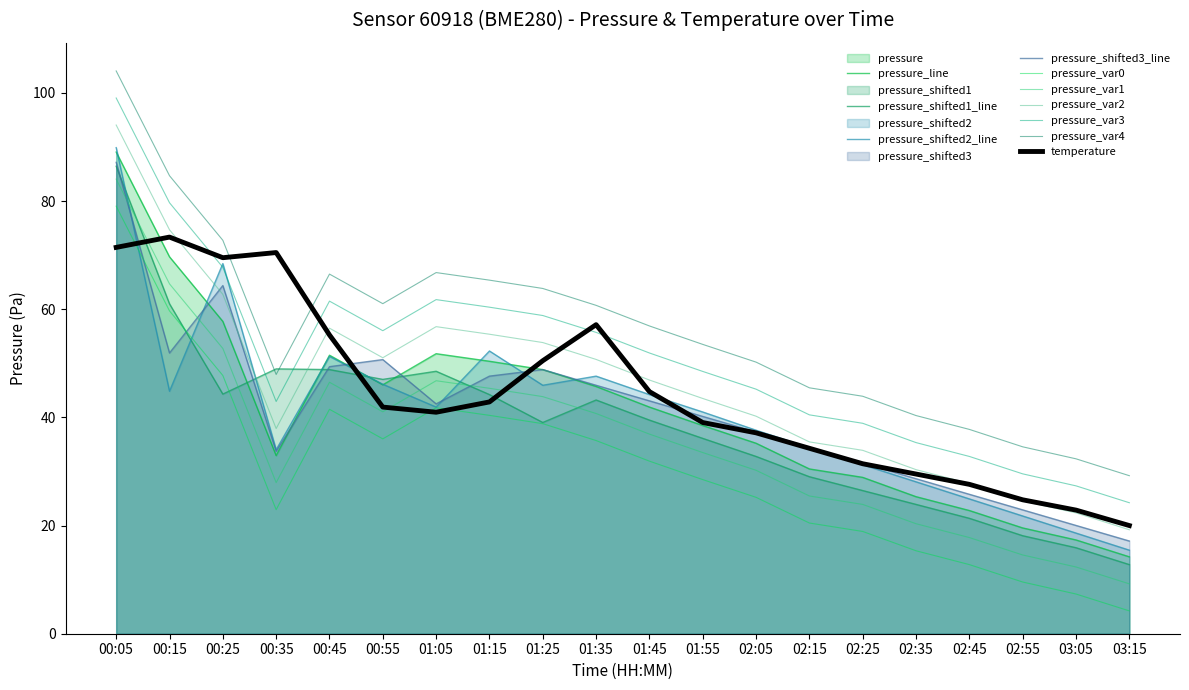

What is the value of the pressure_shifted1 point at the 3rd from the left?

44.3